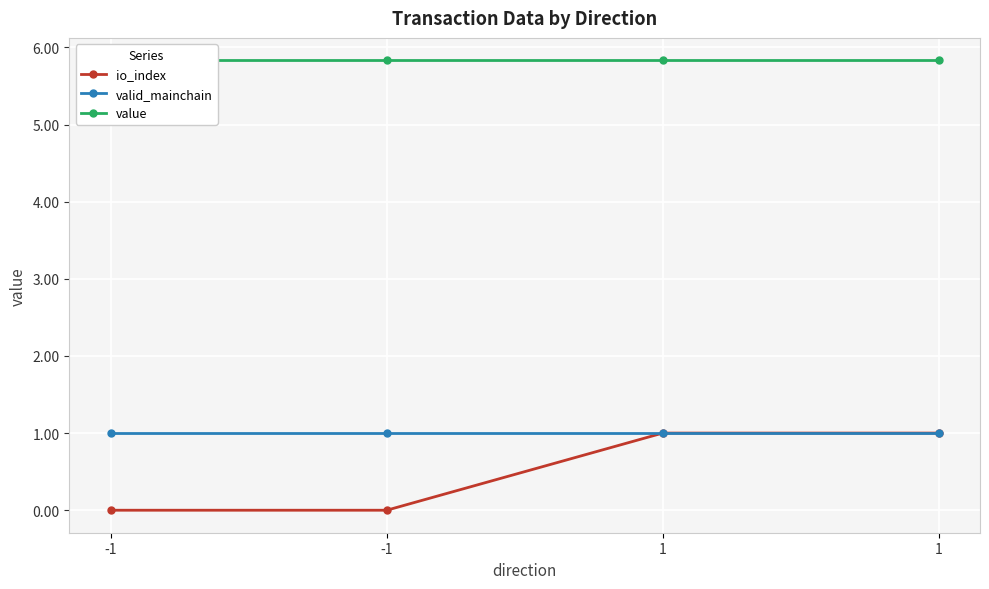

What is the sum of all value values?

23.3